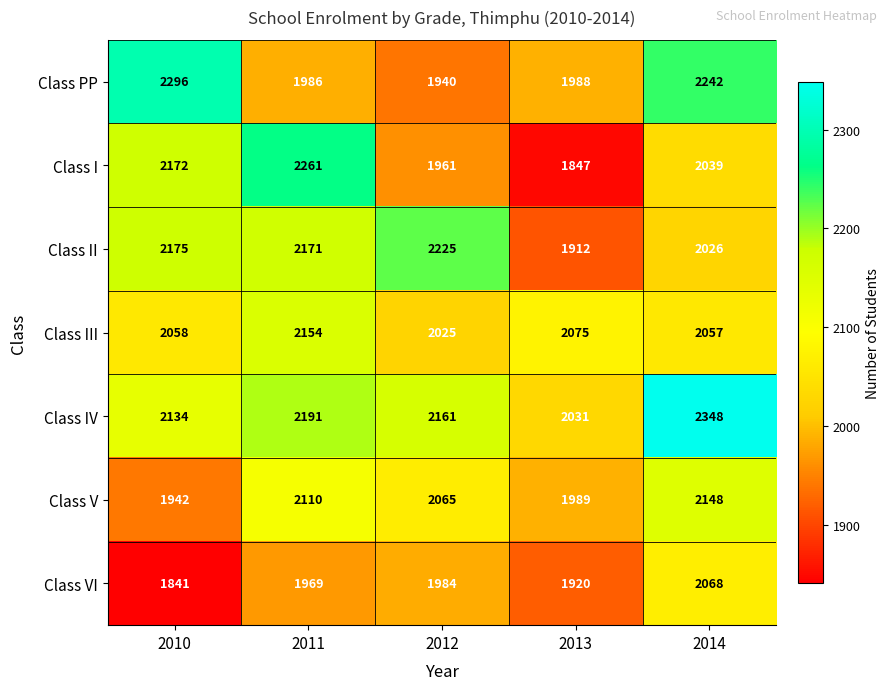

At how many categories does at least one series exceed 2107?

4